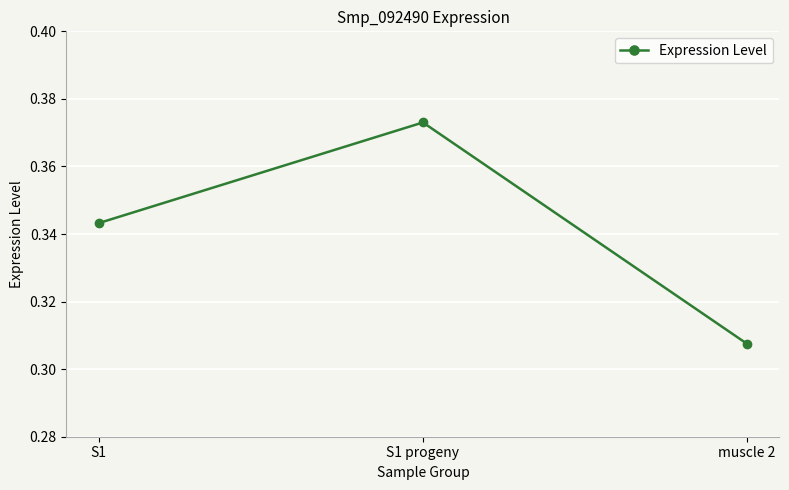

What is the label of the 2nd point from the right?

S1 progeny